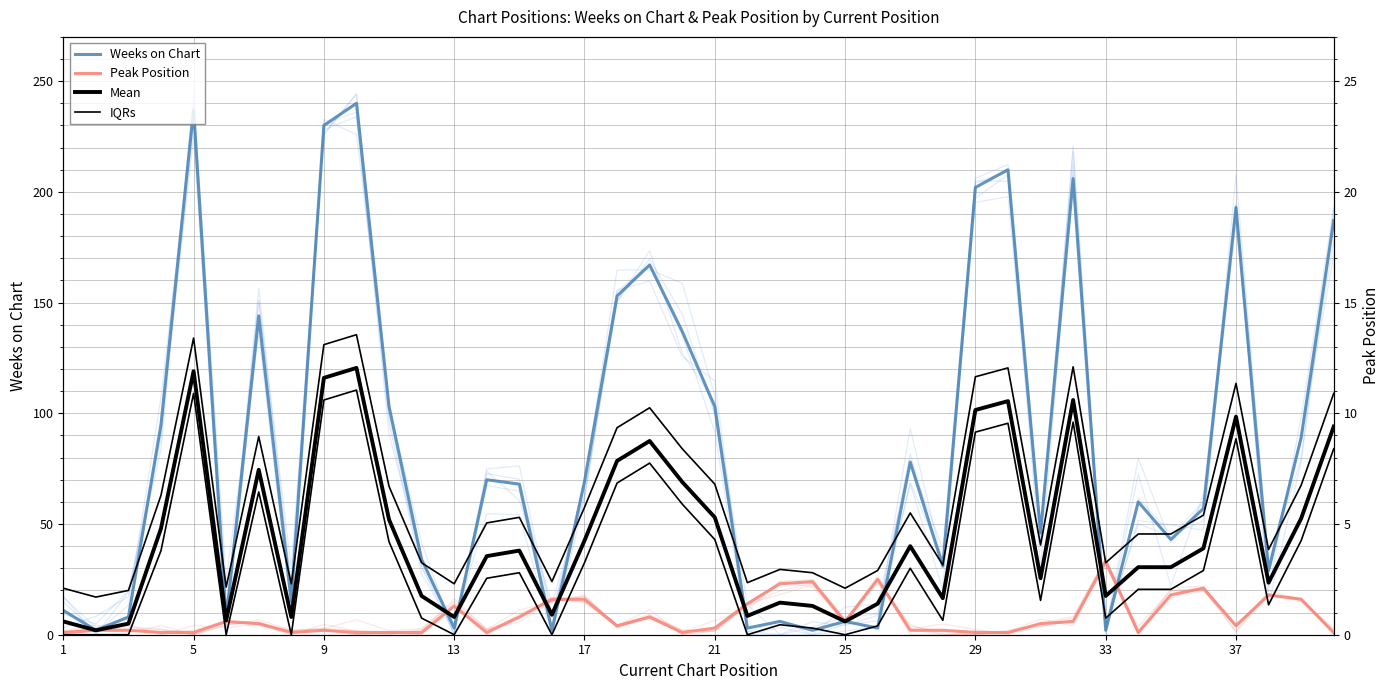

What is the average value of the Weeks on Chart series?

83.8